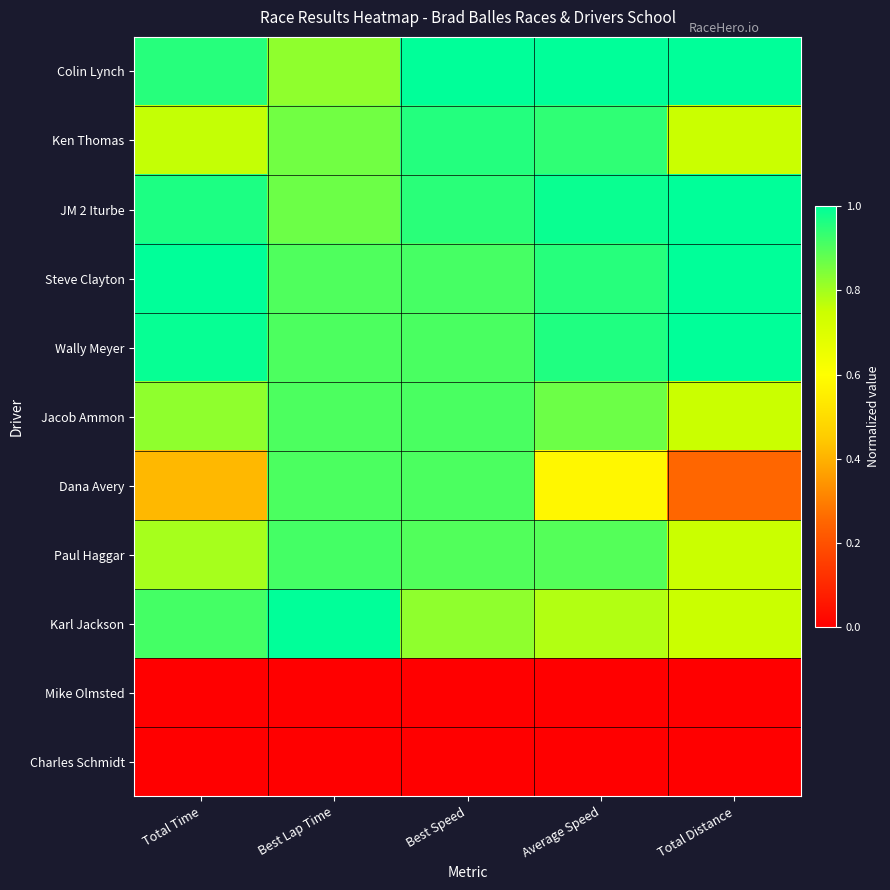

At which category does the chart reach its peak across all series?

Best Speed